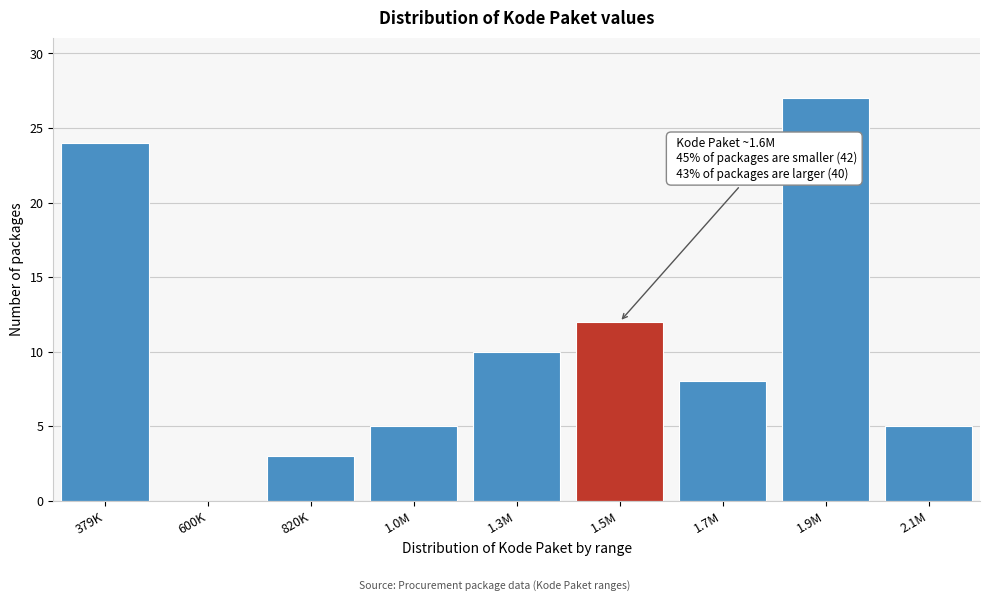

Reading right to left, transcribe all the data shown in this chart.

2.1M=5	1.9M=27	1.7M=8	1.5M=12	1.3M=10	1.0M=5	820K=3	600K=0	379K=24